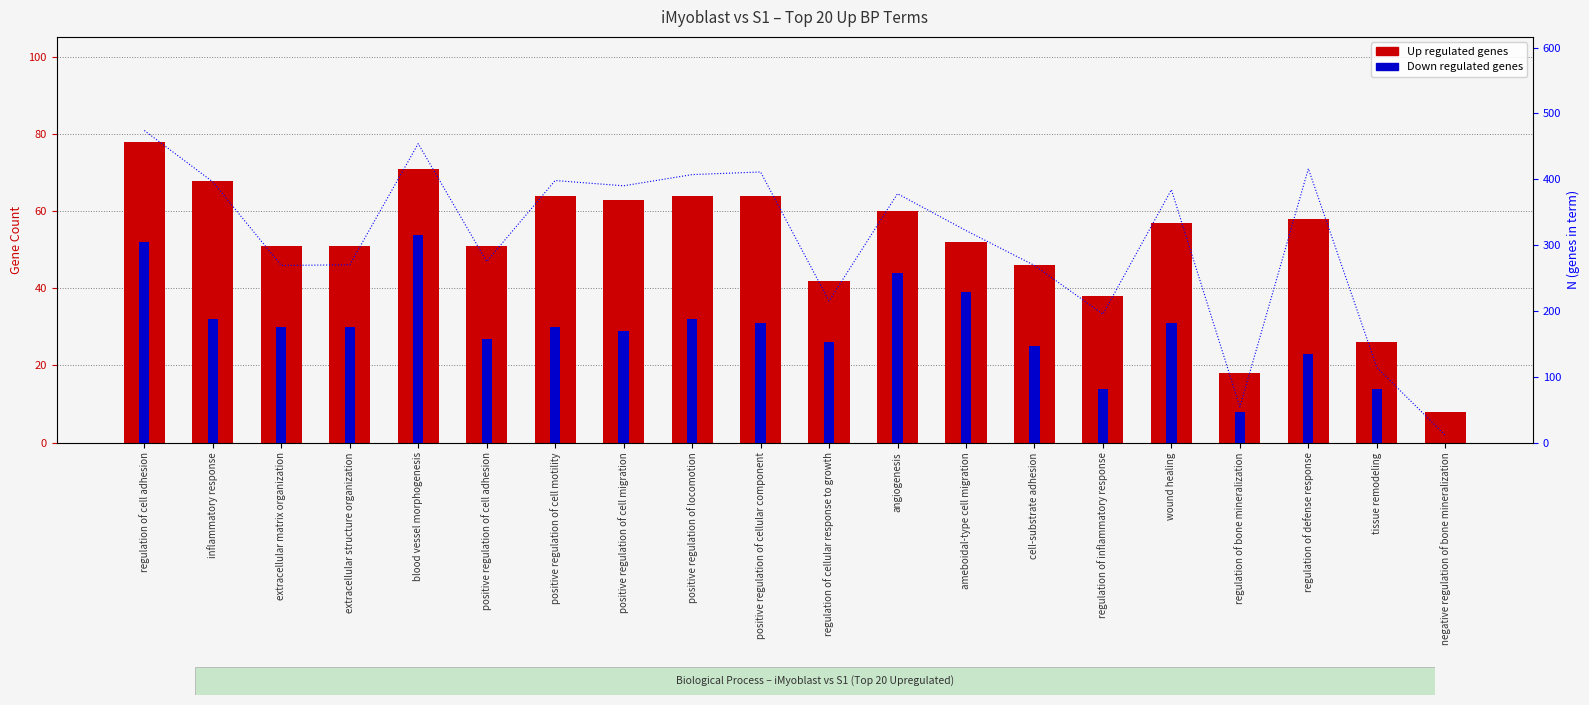

Reading left to right, what are all the values shown in this chart?

Up regulated: 78	68	51	51	71	51	64	63	64	64	42	60	52	46	38	57	18	58	26	8
Down regulated: 52	32	30	30	54	27	30	29	32	31	26	44	39	25	14	31	8	23	14	0